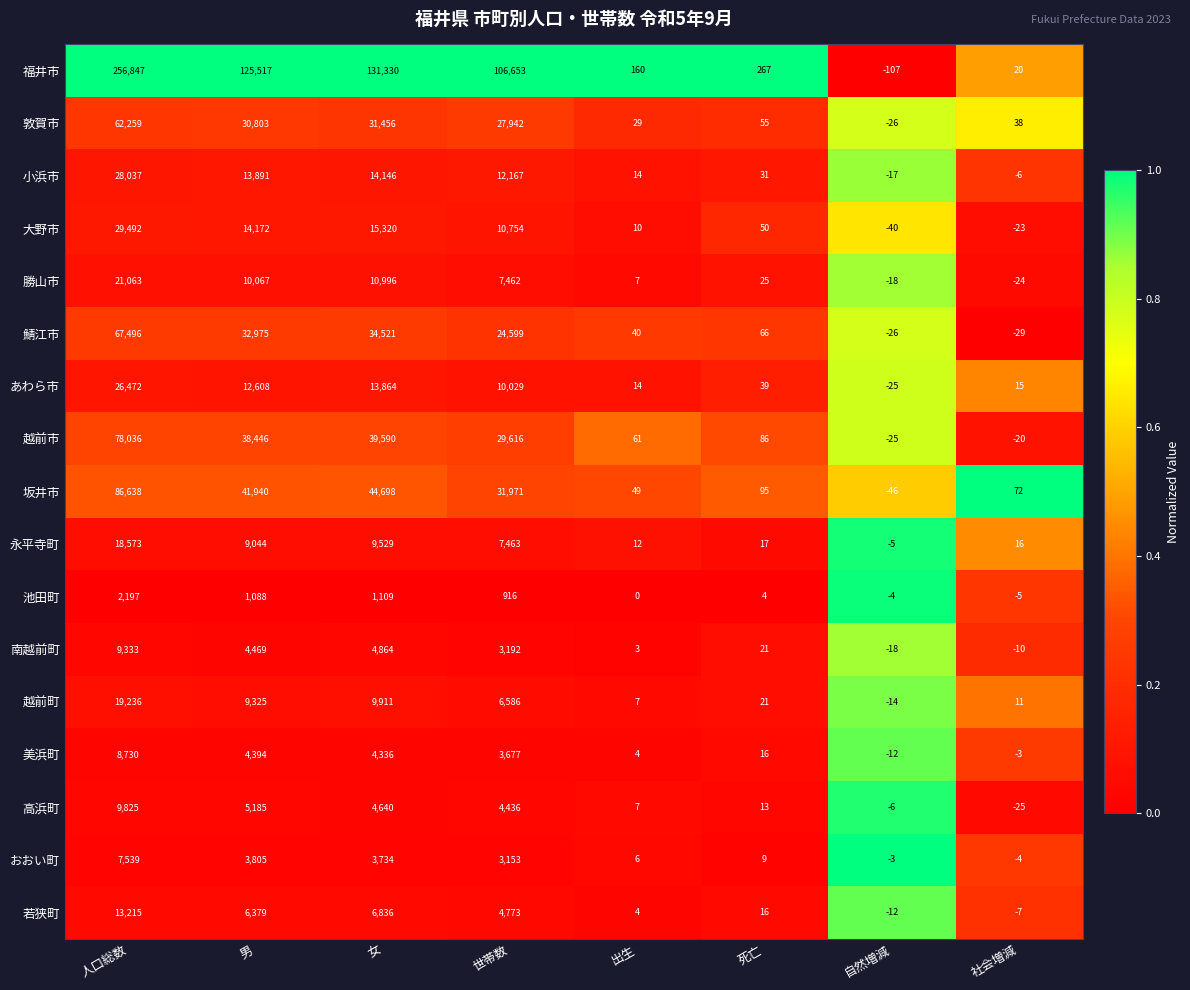

What is the spread (max minus min) of values at 死亡?

263